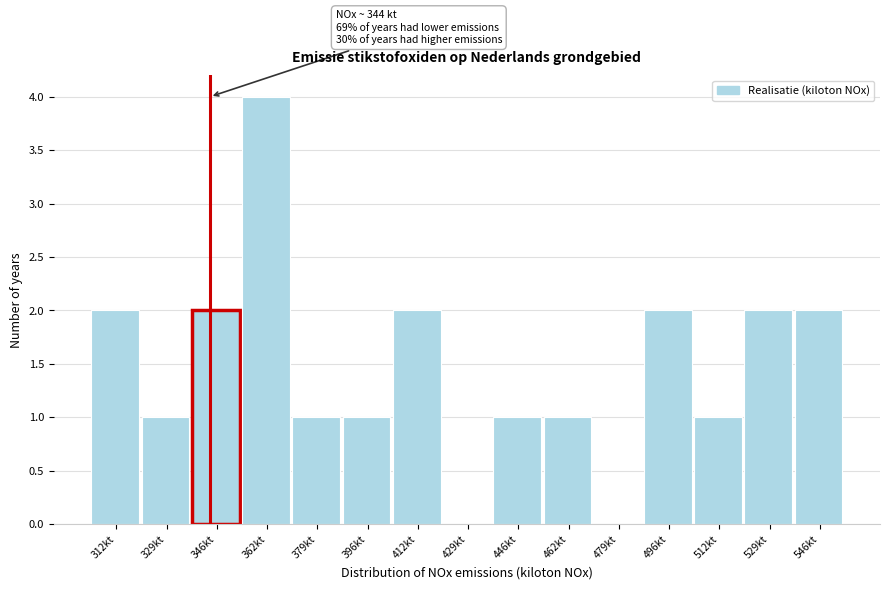

Which range on the x-axis has the tallest bar?

354 to 372